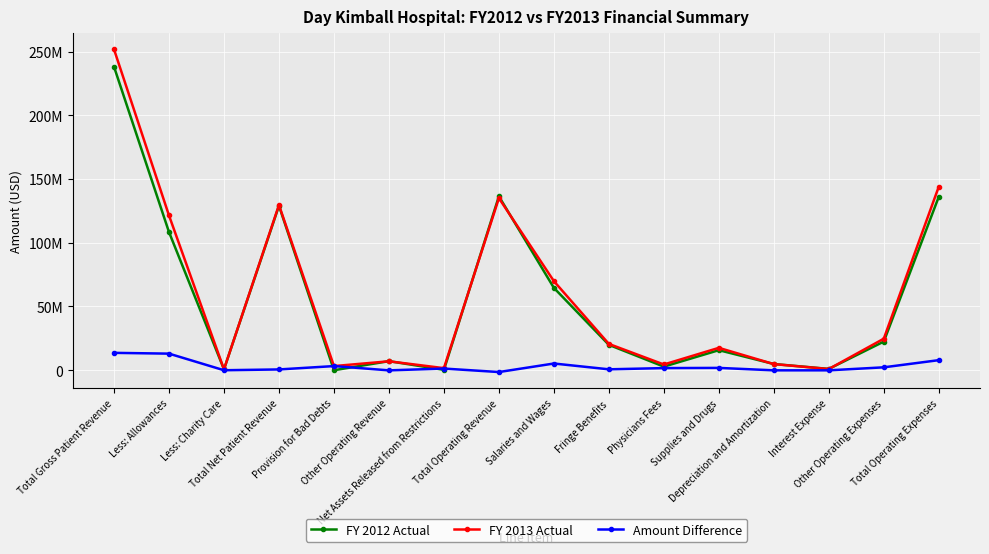

Rank the series at Net Assets Released from Restrictions from lowest to highest value.

FY 2012 Actual, Amount Difference, FY 2013 Actual